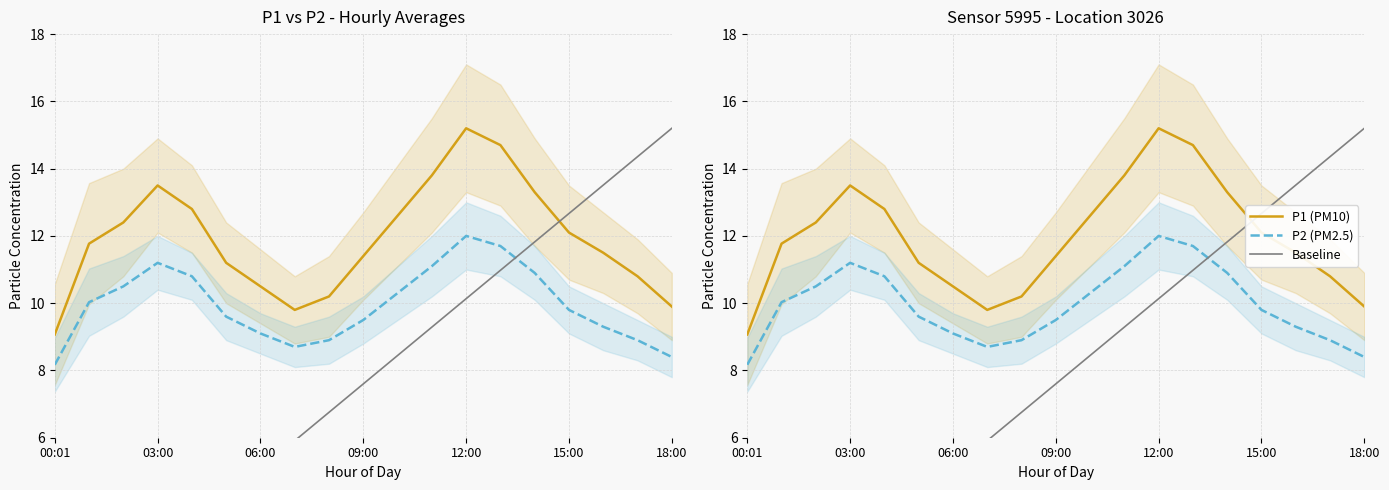

What are all the series names shown in the legend?

P1 (PM10), P2 (PM2.5), Baseline